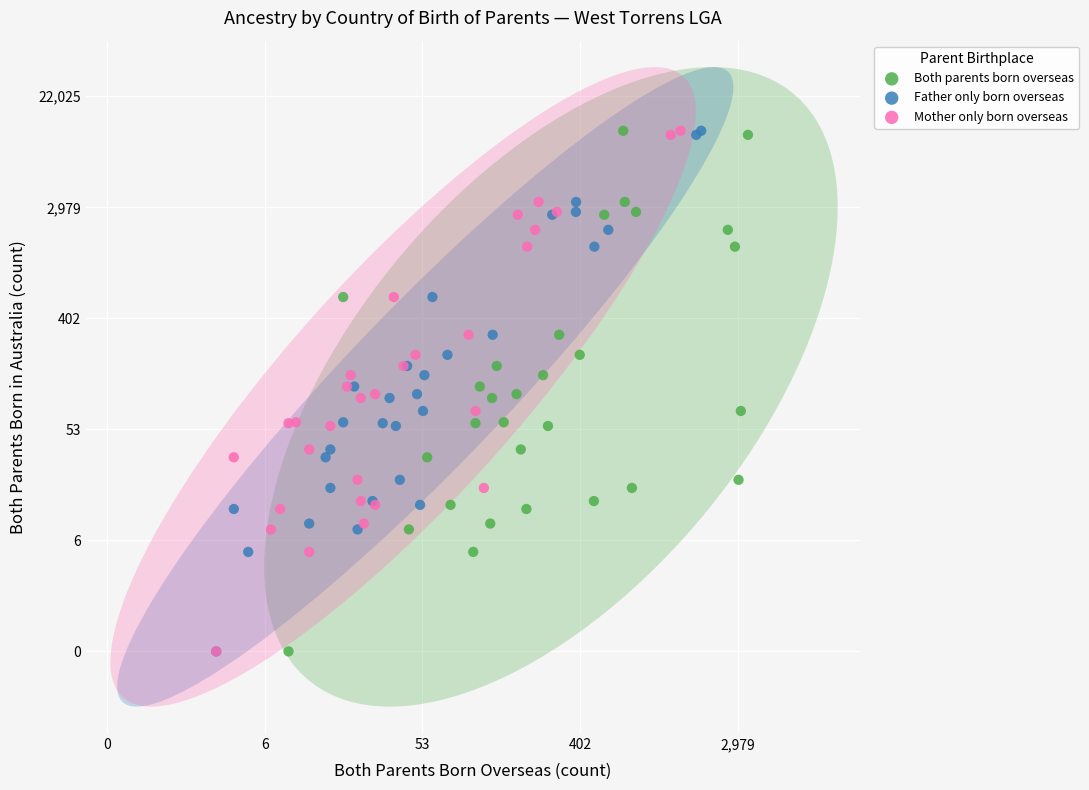

What are all the series names shown in the legend?

Both parents born overseas, Father only born overseas, Mother only born overseas